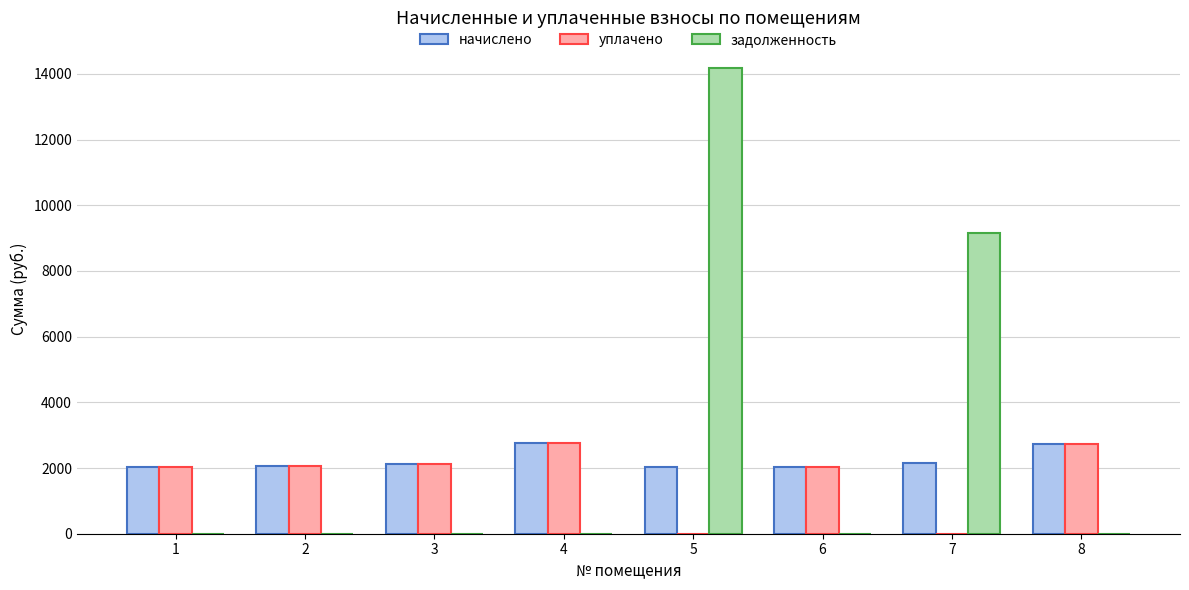

Count the number of categories in the chart.

8